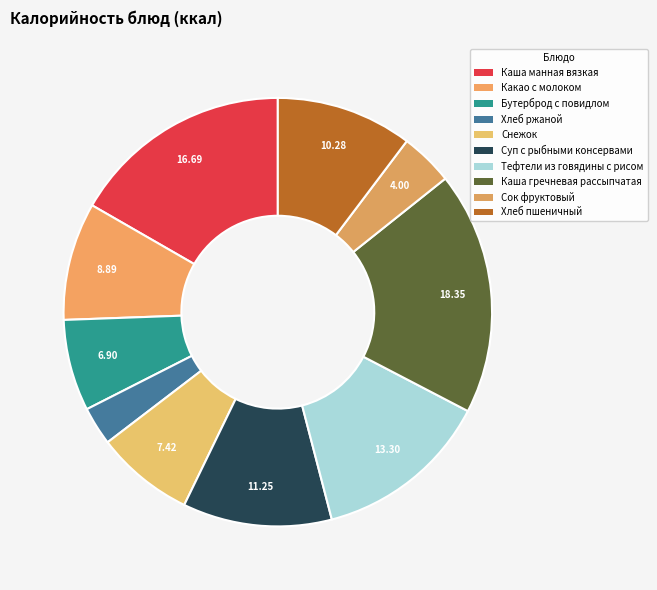

Combined, do Суп с рыбными консервами and Тефтели из говядины с рисом account for over 50%?

No